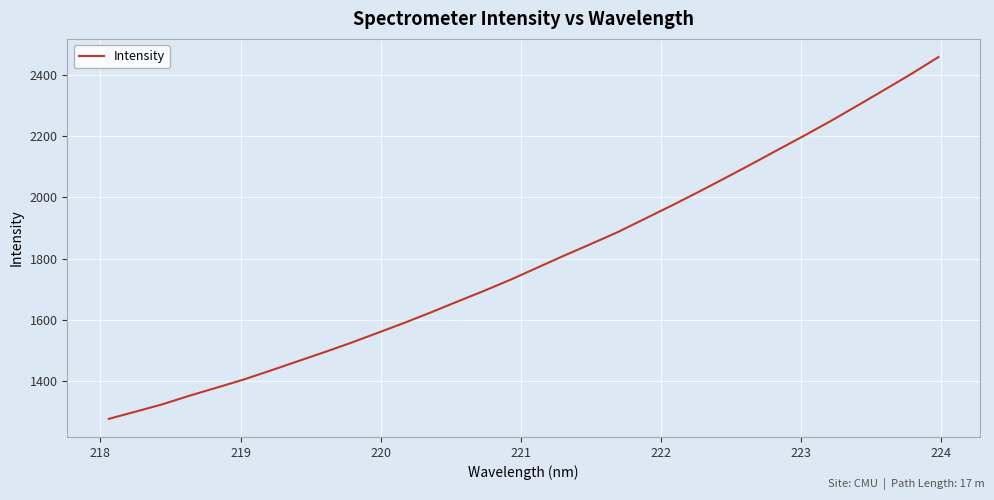

True or false: the data has more than 1 interior local peaks.

False